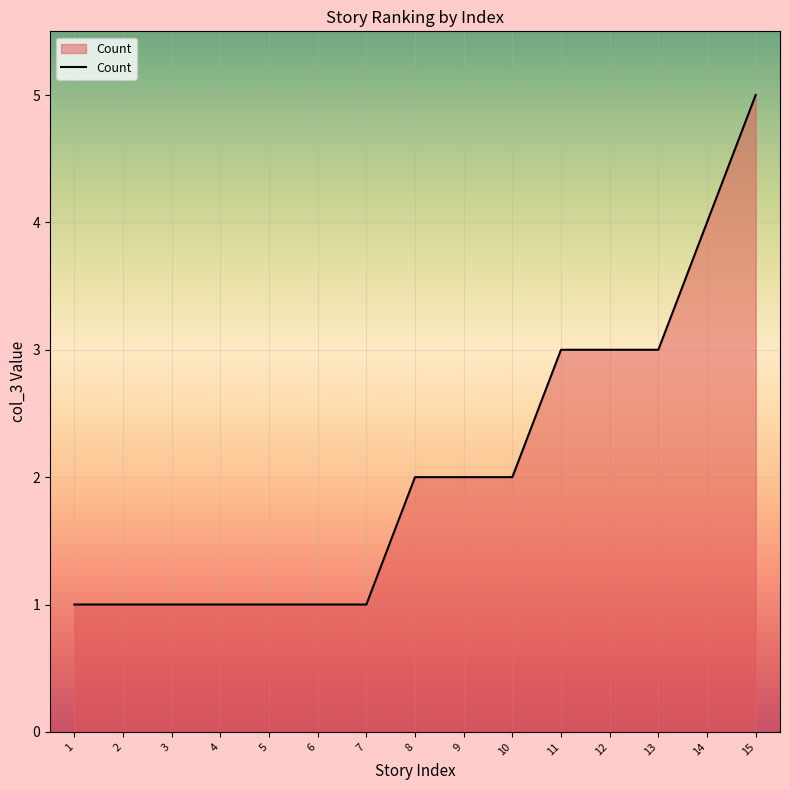

True or false: the data shows 2 at 7.

False